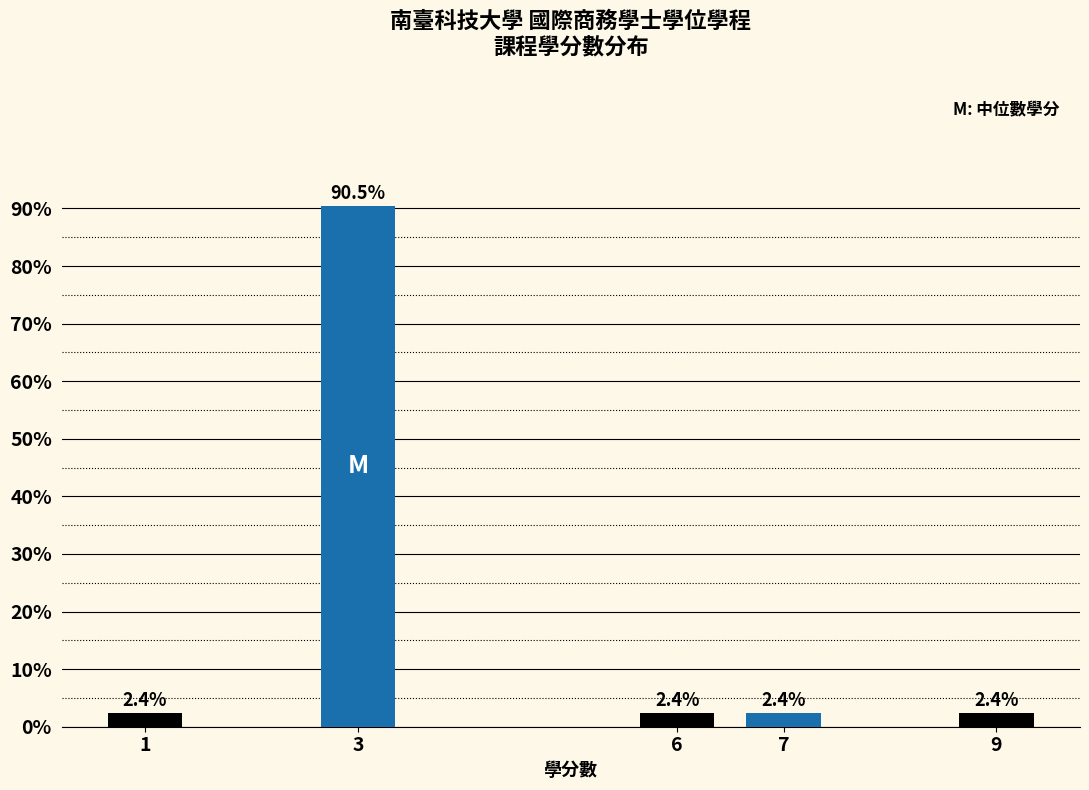

Reading right to left, extract all data points from this chart.

2.4	2.4	2.4	90.5	2.4